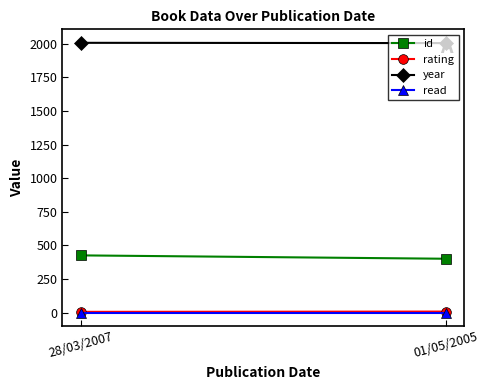

Read the rating value at 01/05/2005.

8